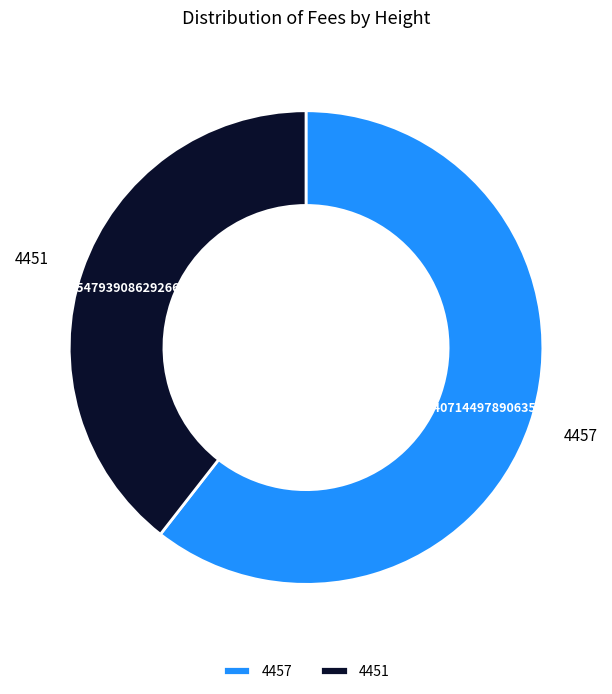

What percentage is the 4457 slice, to the nearest percent?

61%